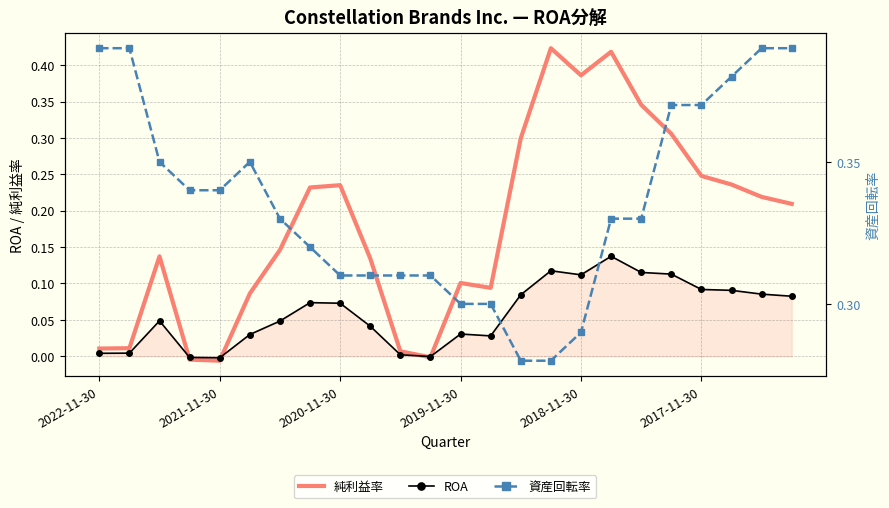

What is the maximum value shown in the chart?

0.4